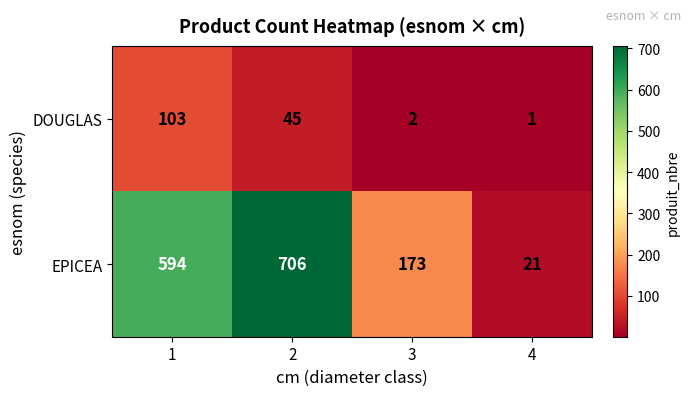

The value of DOUGLAS at 4 is 0. True or false?

False